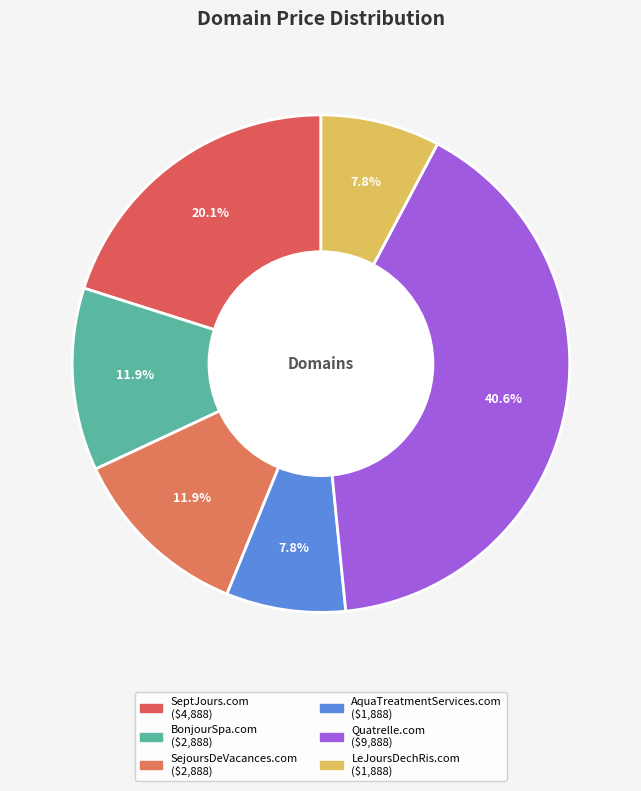

Is the sum of SeptJours.com and BonjourSpa.com greater than half?

No